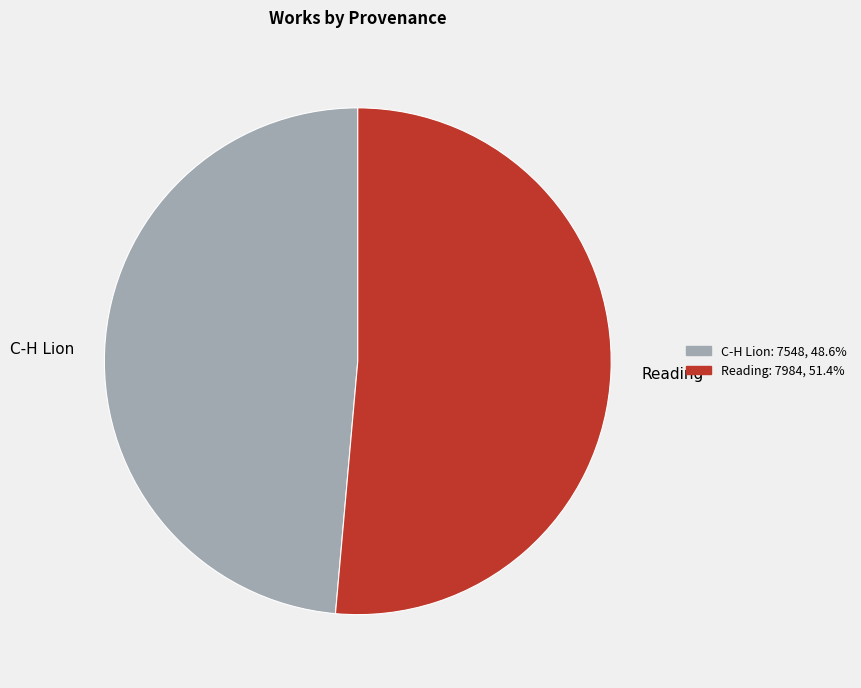

Is it true that C-H Lion is 43% of the pie?

False